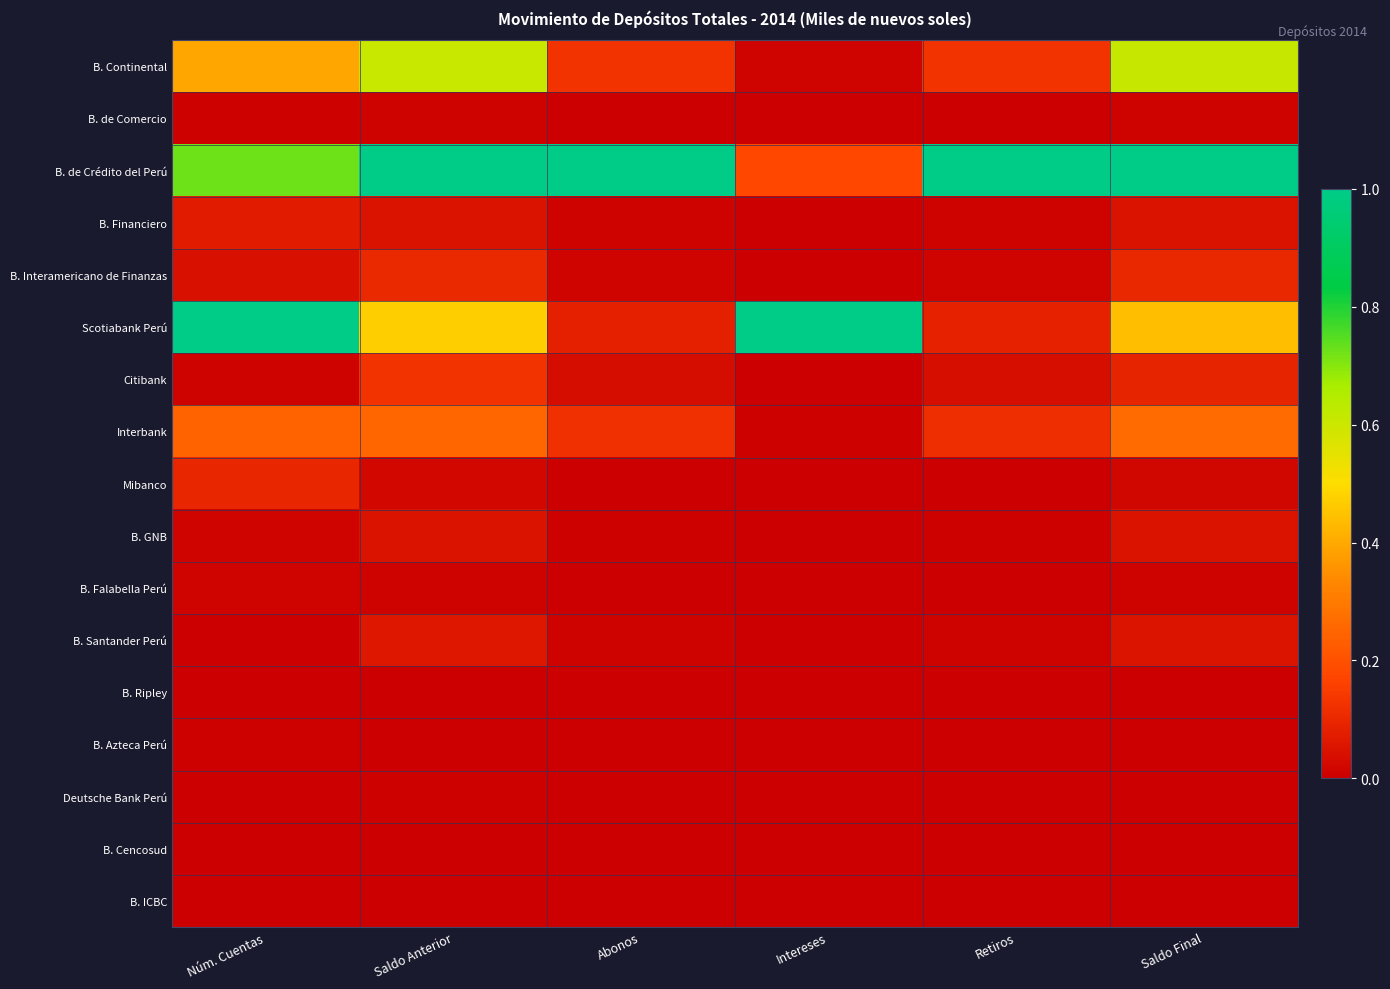

At which category is the sum across all series the highest?

Saldo Anterior